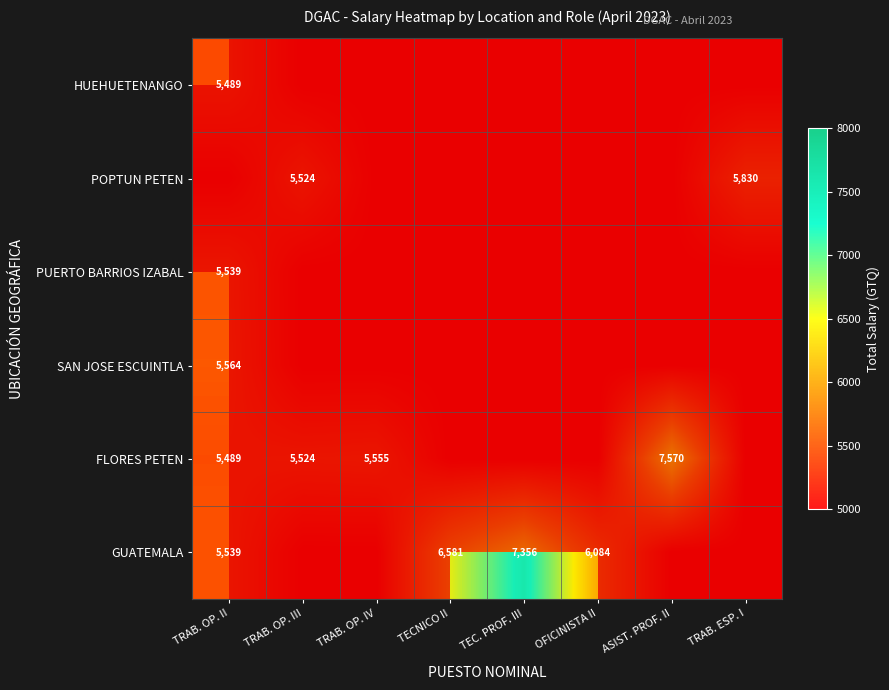

Which category has the lowest value in the FLORES PETEN series?

TRAB. OP. II